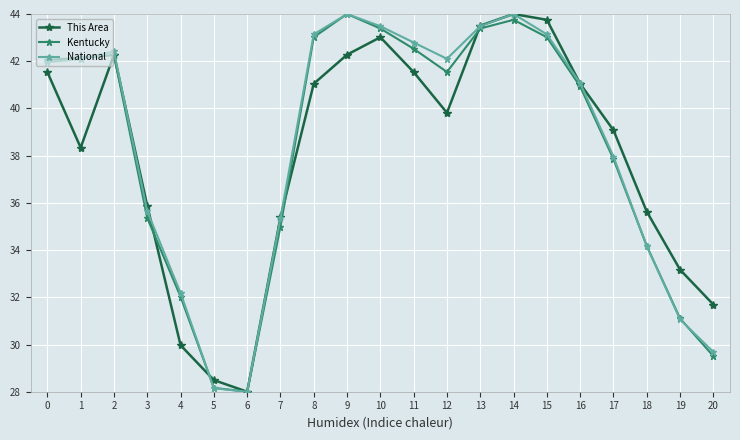

Rank the series by their average value, from lowest to highest.

This Area, Kentucky, National